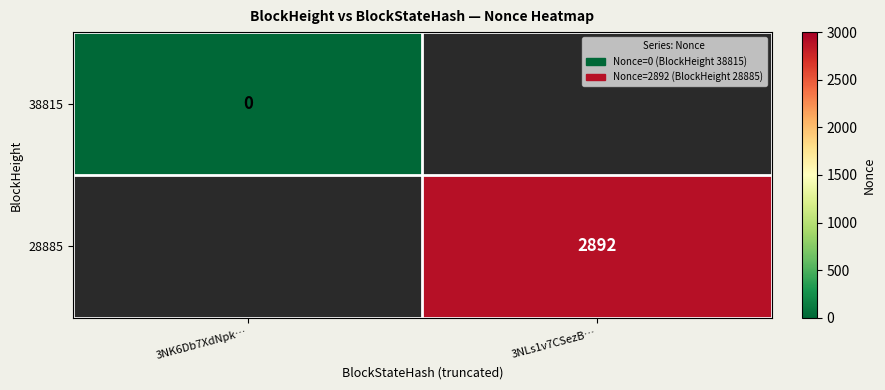

Is it true that 28885 equals 2892 at 3NLs1v7CSezB…?

True